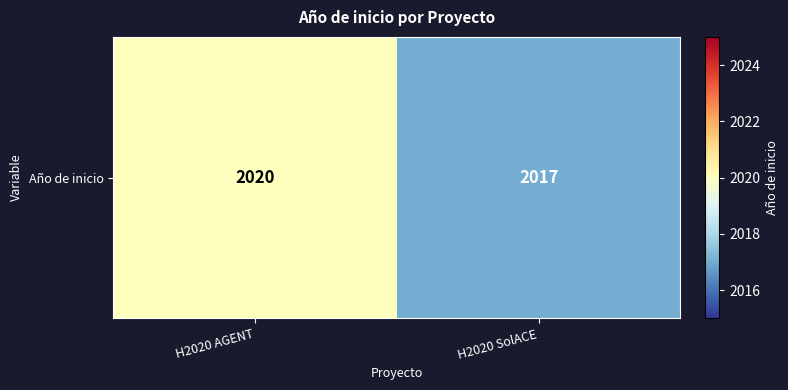

True or false: the data shows 2020 at H2020 AGENT.

True